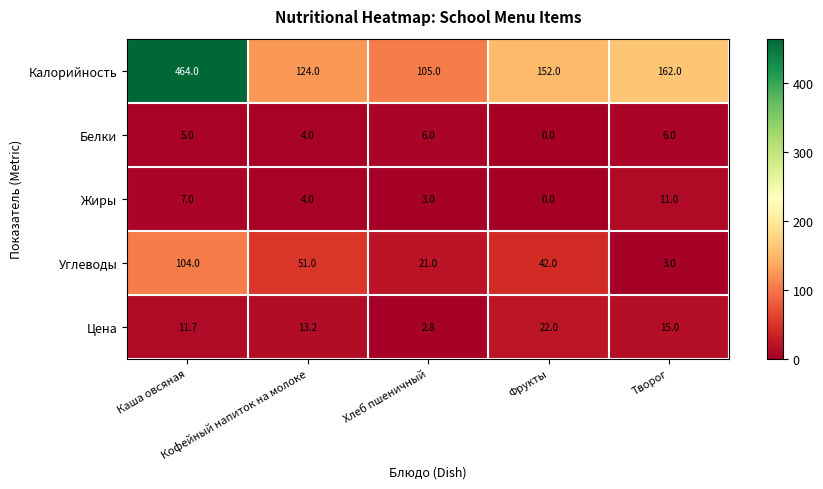

At Творог, list the series in order from largest to smallest.

Калорийность, Цена, Жиры, Белки, Углеводы